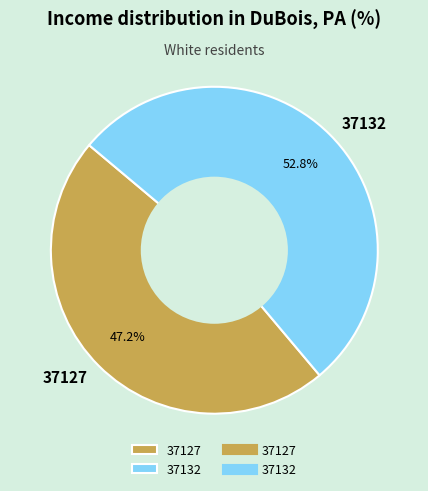

Is the sum of 37132 and 37127 greater than half?

Yes